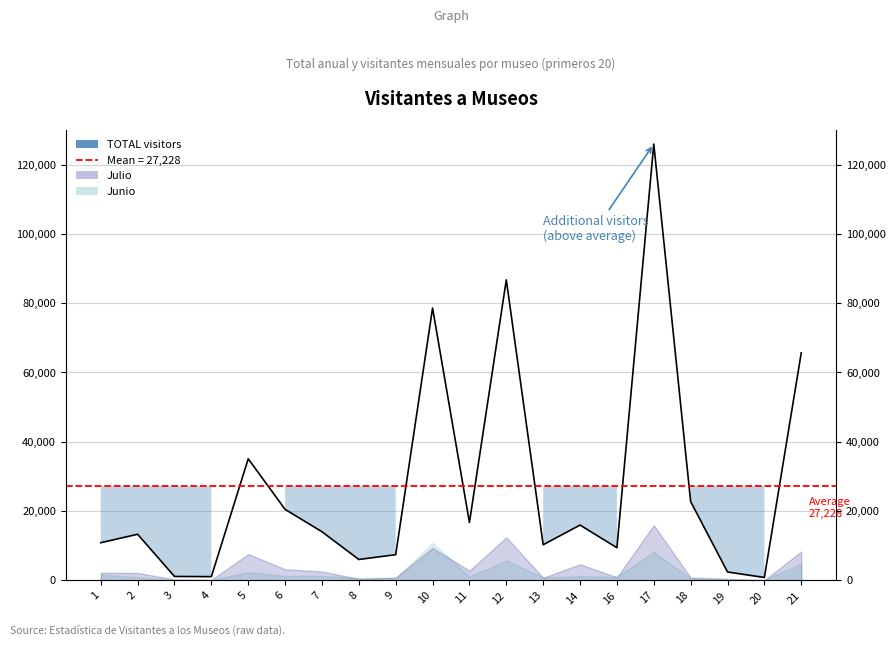

What is the value of the 2nd point from the left?

13301